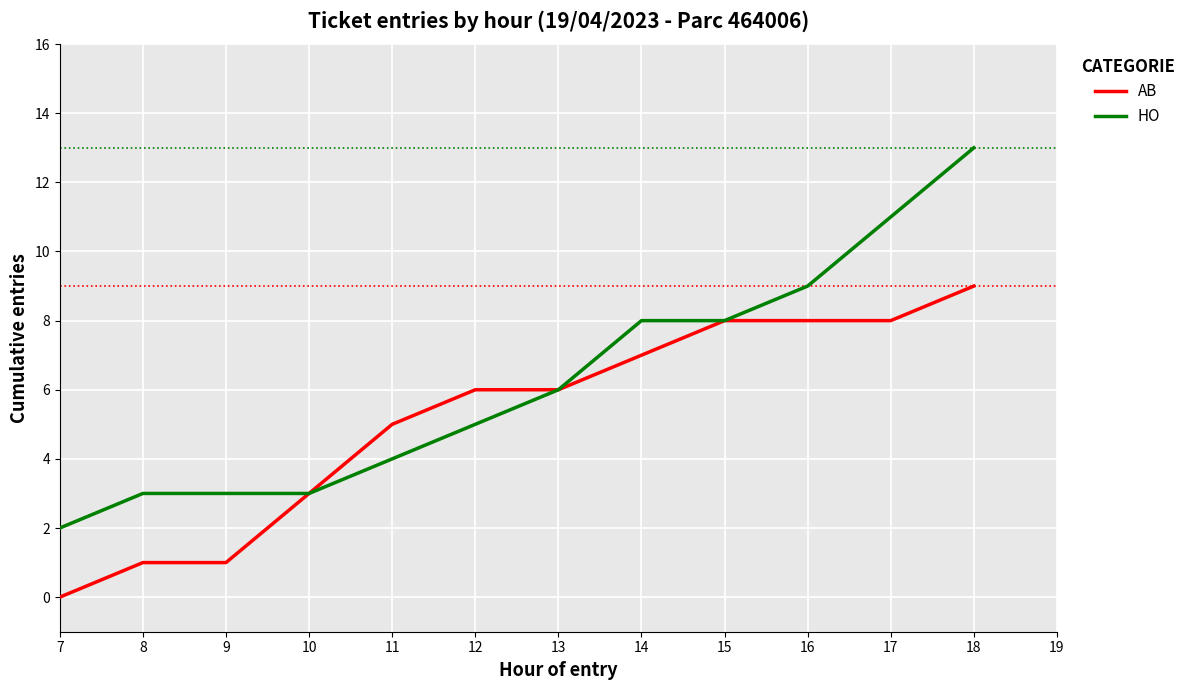

At which label does AB reach its peak?

18